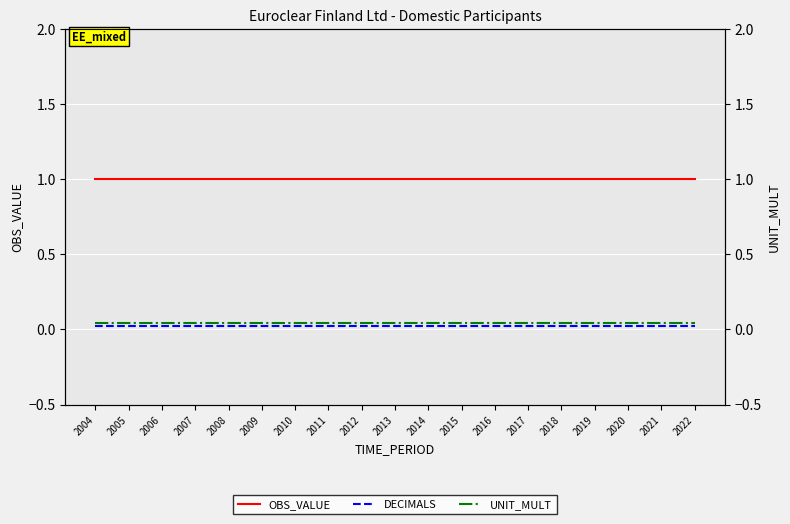

The OBS_VALUE series shows 1.3 at 2017. True or false?

False